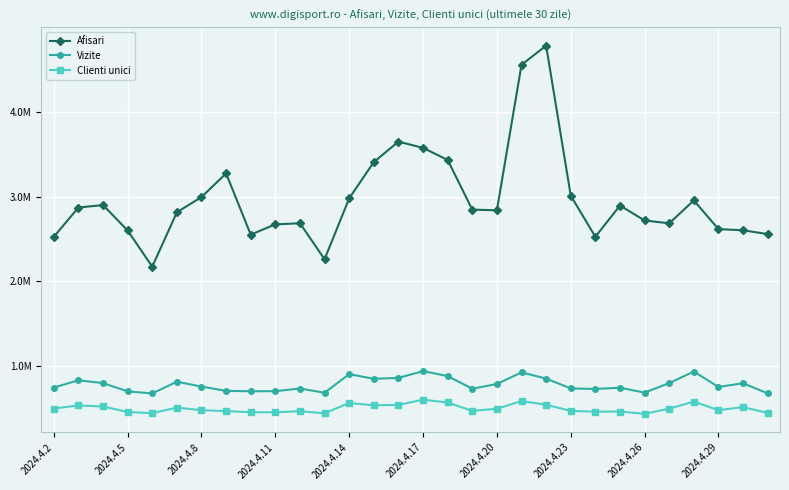

True or false: Afisari has more than 2 points higher than both neighbors.

True